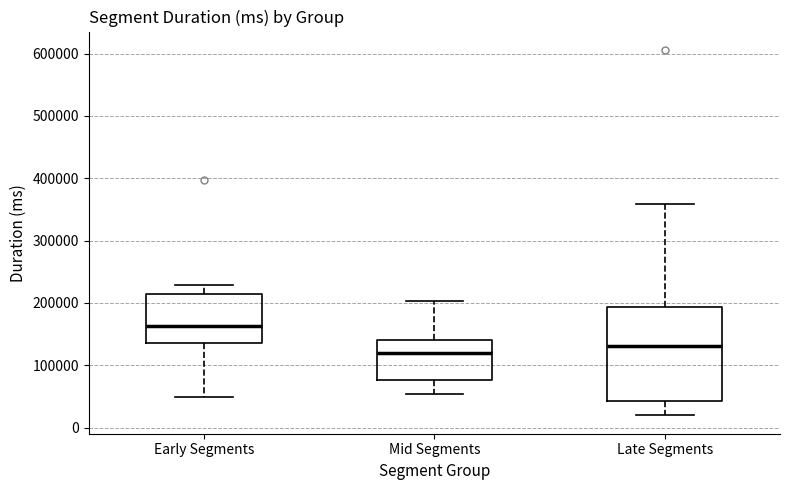

Reading left to right, transcribe this box plot: for each box, give where its median line is, the range the box spans, and where its two whiskers end, as read against the y-axis. The values are not printed on the chart, so give them approximately, as read against the axis.

Early Segments: median 160000, box 140000 to 210000, whiskers 50000 to 230000
Mid Segments: median 120000, box 80000 to 140000, whiskers 50000 to 200000
Late Segments: median 130000, box 40000 to 190000, whiskers 20000 to 360000